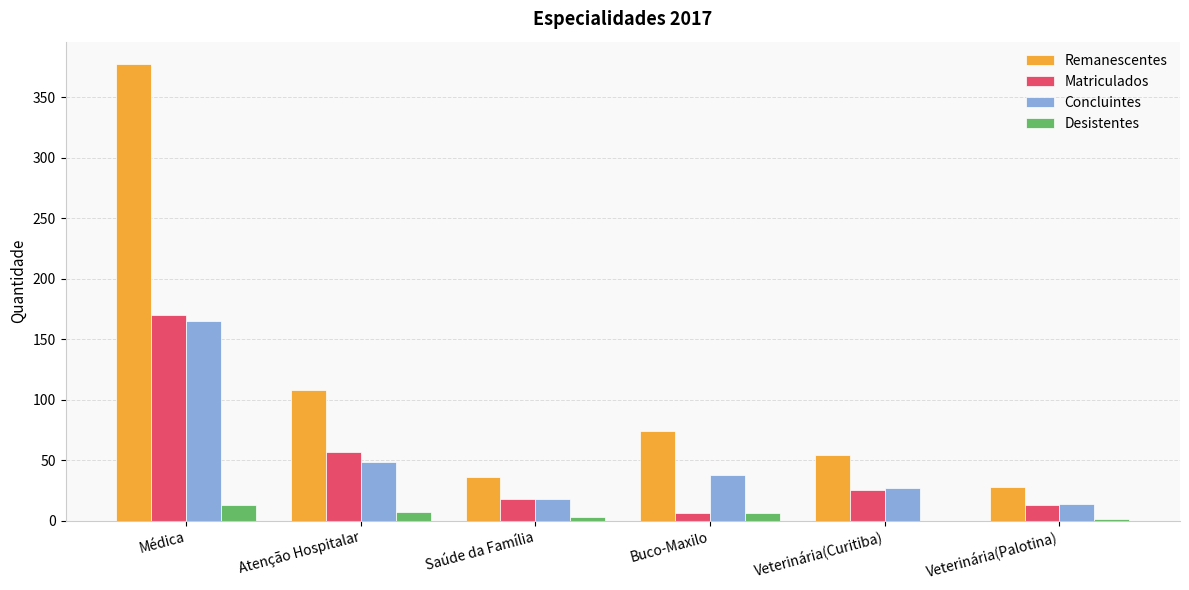

What is the sum of all Matriculados values?

289